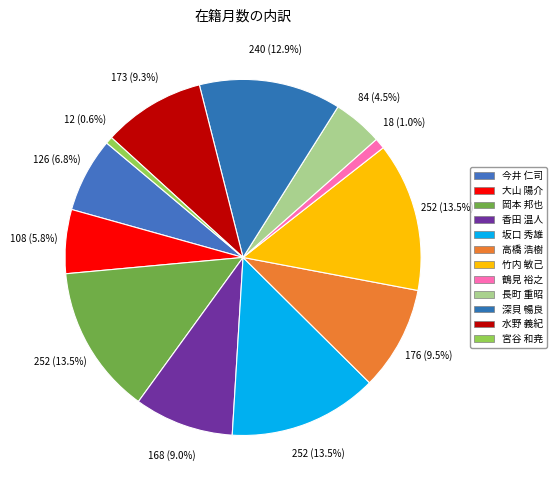

How many slices are in this pie chart?

12